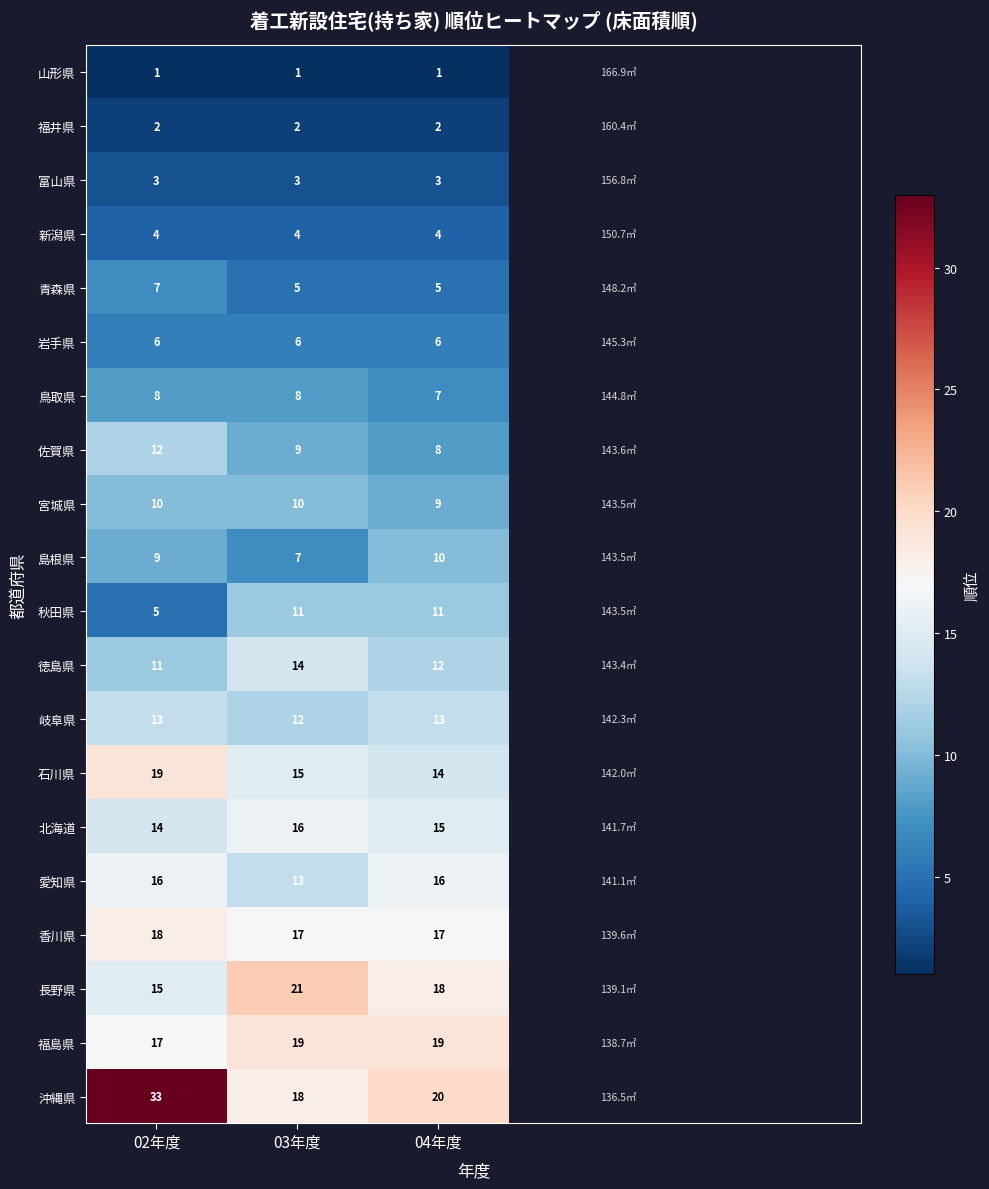

What is the maximum value for 佐賀県?

12